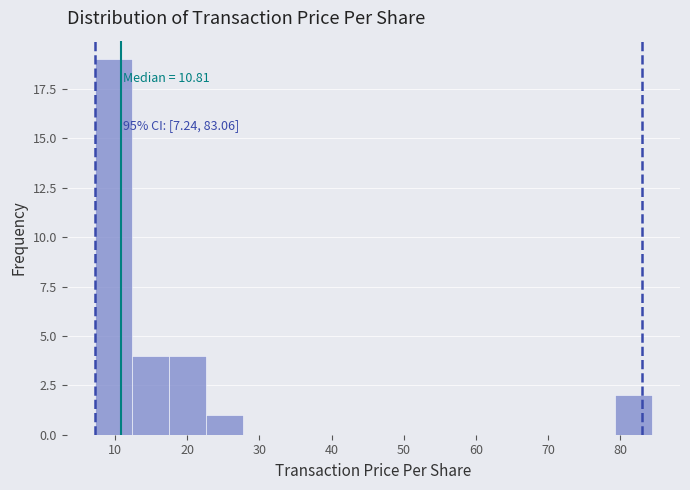

Over which range of the x-axis is the bar tallest?

7 to 12